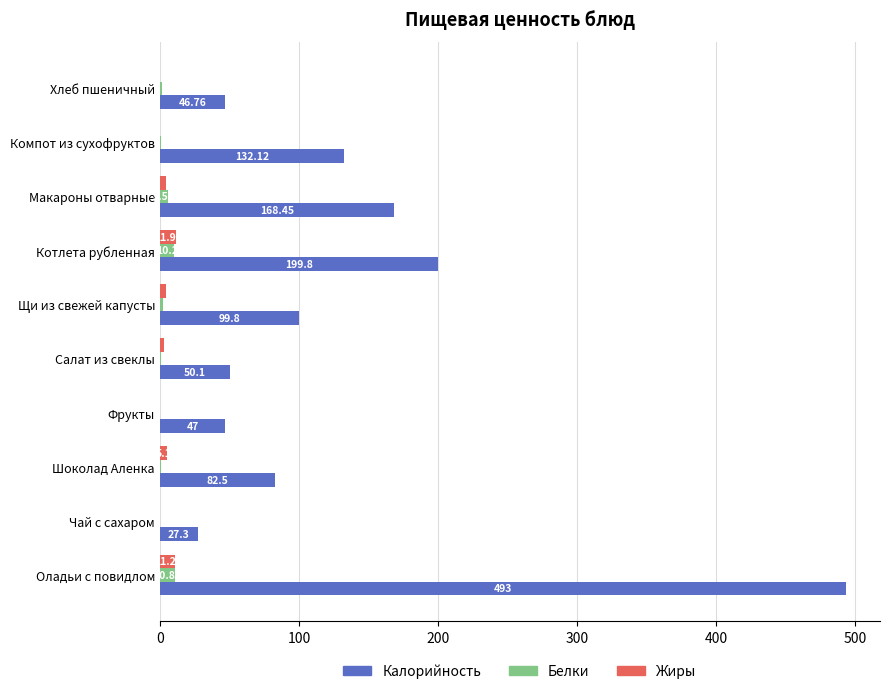

Is the value of Белки at Чай с сахаром greater than the value of Калорийность at Компот из сухофруктов?

No